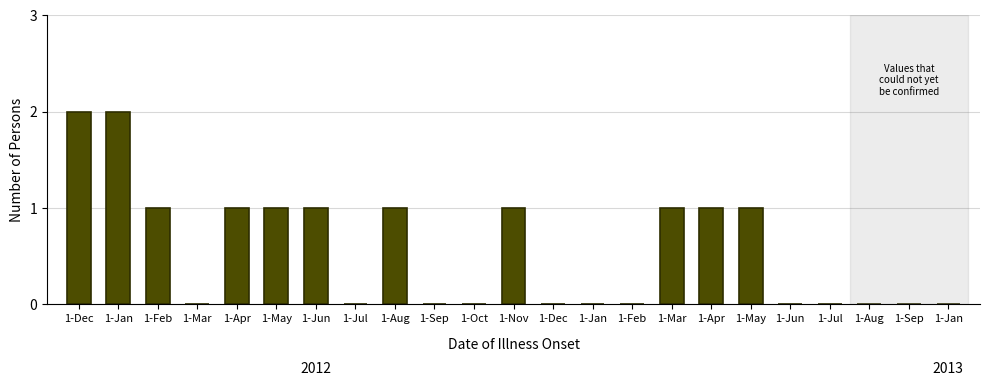

Are the bars horizontal?

No